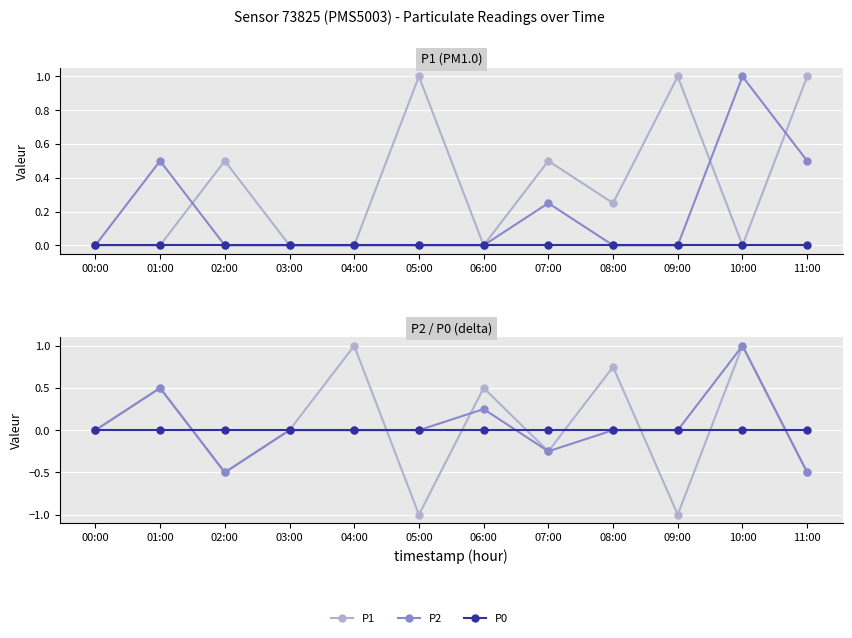

Reading left to right, what are all the values shown in this chart?

P1: 0.0	0.0	0.5	0.0	0.0	1.0	0.0	0.5	0.2	1.0	0.0	1.0
P2: 0.0	0.5	0.0	0.0	0.0	0.0	0.0	0.2	0.0	0.0	1.0	0.5
P0: 0.0	0.0	0.0	0.0	0.0	0.0	0.0	0.0	0.0	0.0	0.0	0.0
P1 delta: 0.0	0.5	-0.5	0.0	1.0	-1.0	0.5	-0.2	0.8	-1.0	1.0	-0.5
P2 delta: 0.0	0.5	-0.5	0.0	0.0	0.0	0.2	-0.2	0.0	0.0	1.0	-0.5
P0 delta: 0.0	0.0	0.0	0.0	0.0	0.0	0.0	0.0	0.0	0.0	0.0	0.0